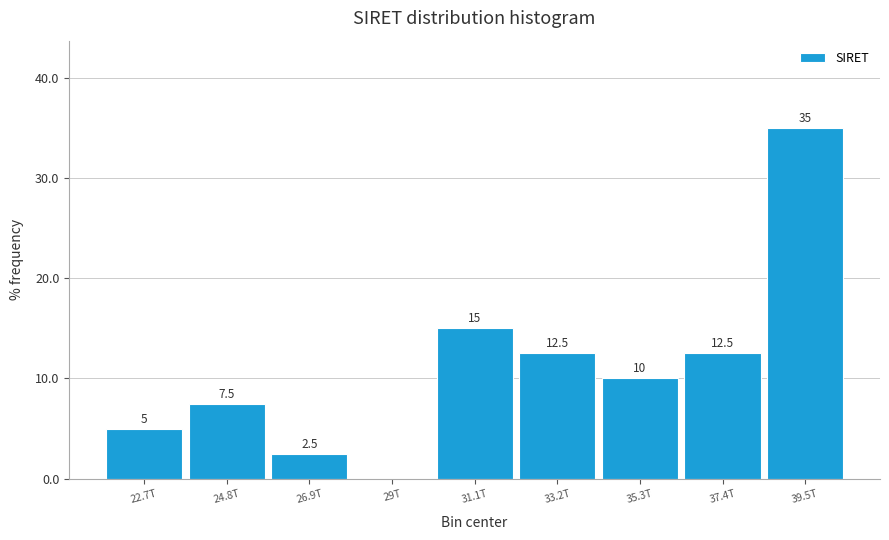

Reading left to right, what are all the values shown in this chart?

22.7T=5.0	24.8T=7.5	26.9T=2.5	29T=0.0	31.1T=15.0	33.2T=12.5	35.3T=10.0	37.4T=12.5	39.5T=35.0